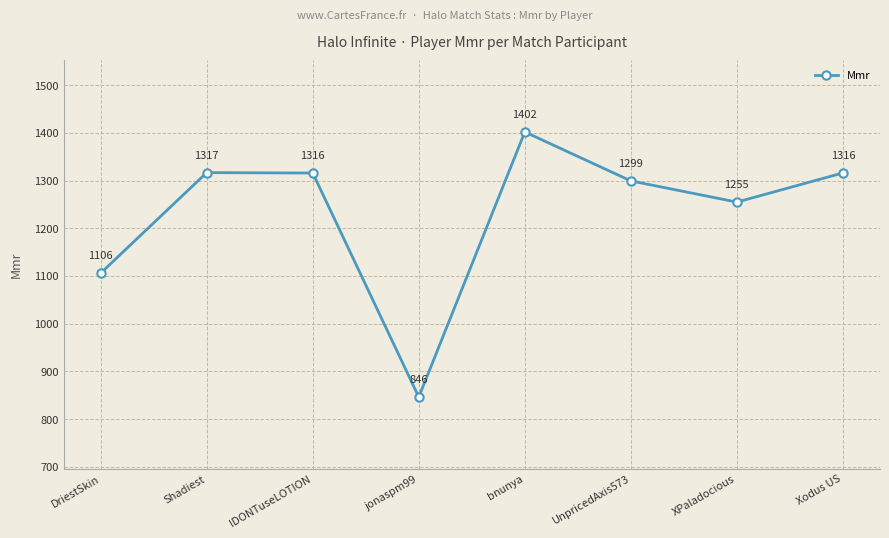

Where does the data first go above 1315?

Shadiest